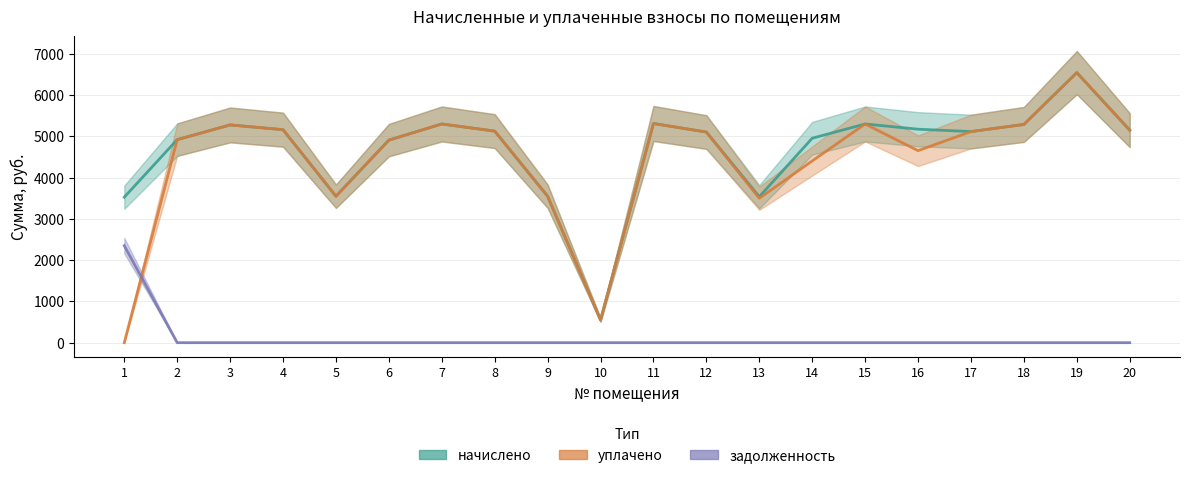

Which series has the largest total across all categories?

начислено